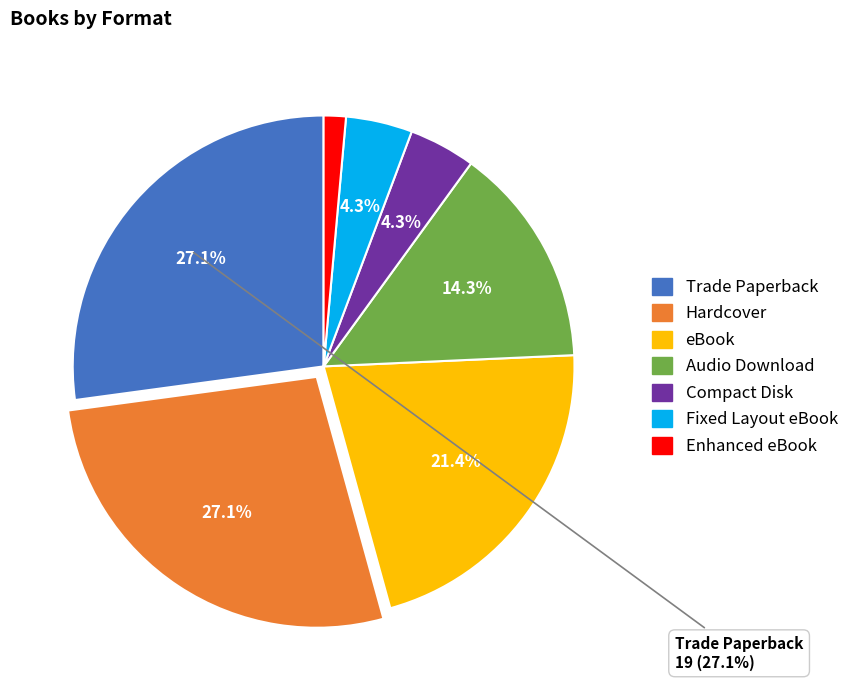

To the nearest percent, what is the difference between the largest and smallest slice percentages?

26%